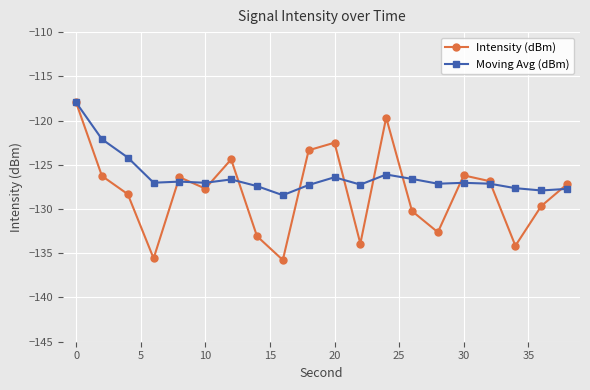

True or false: Intensity (dBm) has more than 0 interior local peaks.

True